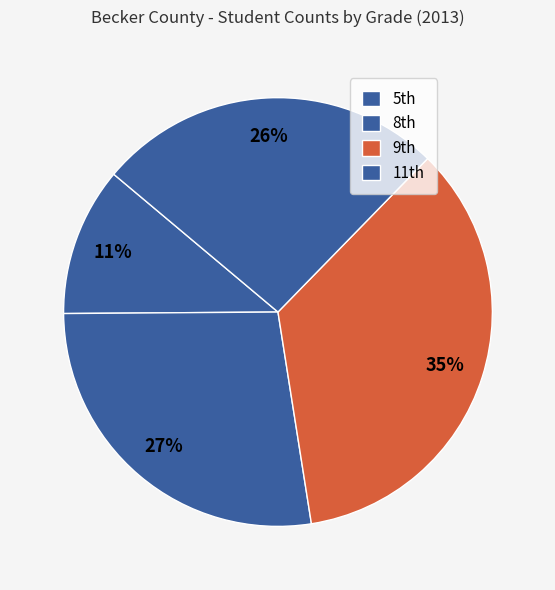

Rank the categories by value from highest to lowest.

9th, 8th, 11th, 5th